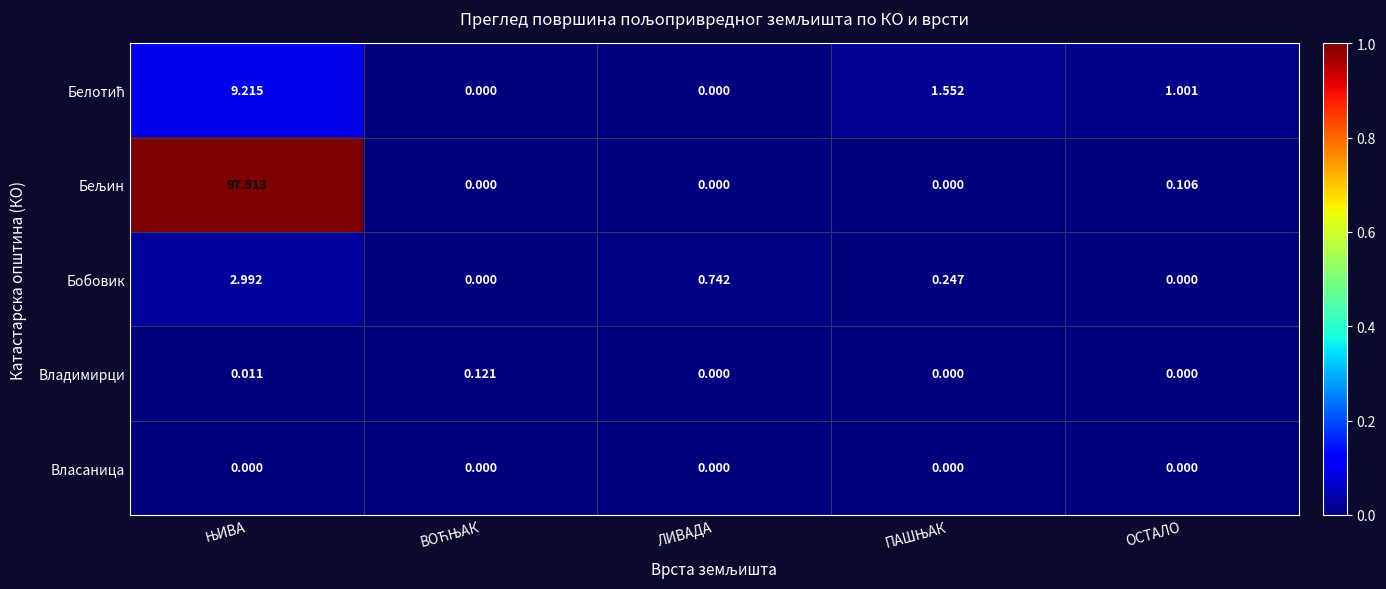

How many data points in Владимирци are above 0?

2